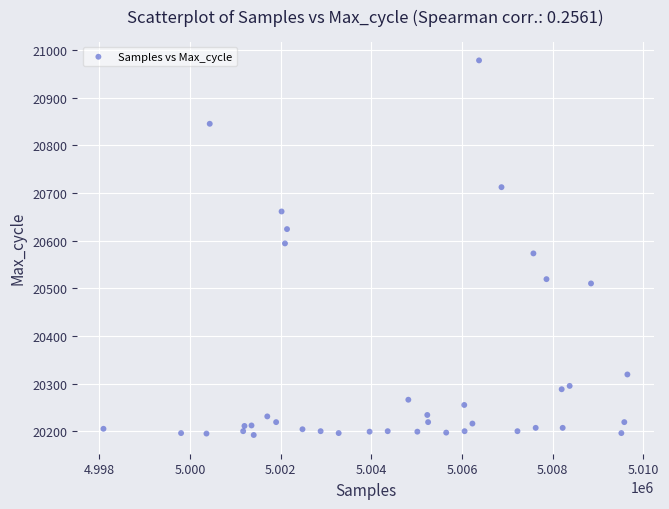

What is the range of X values (max minus min)?

11552